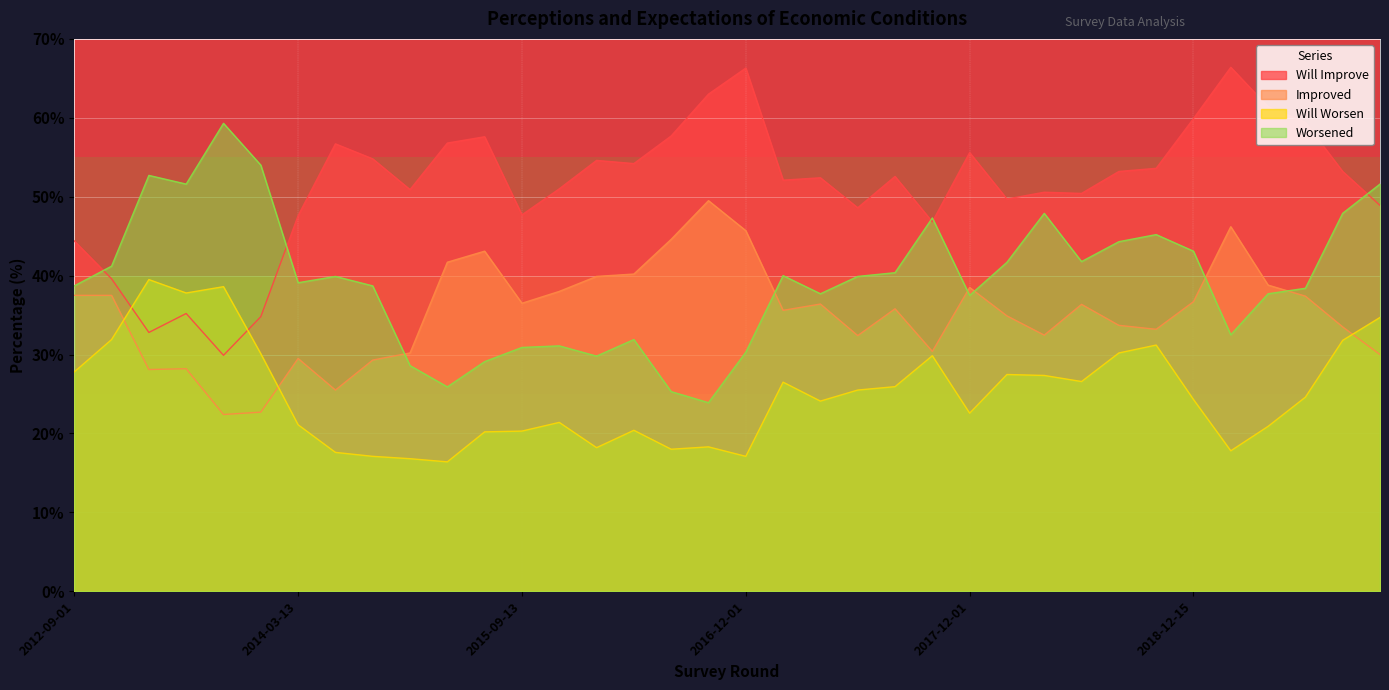

Which category has the highest value in the Will Worsen series?

2013-03-13